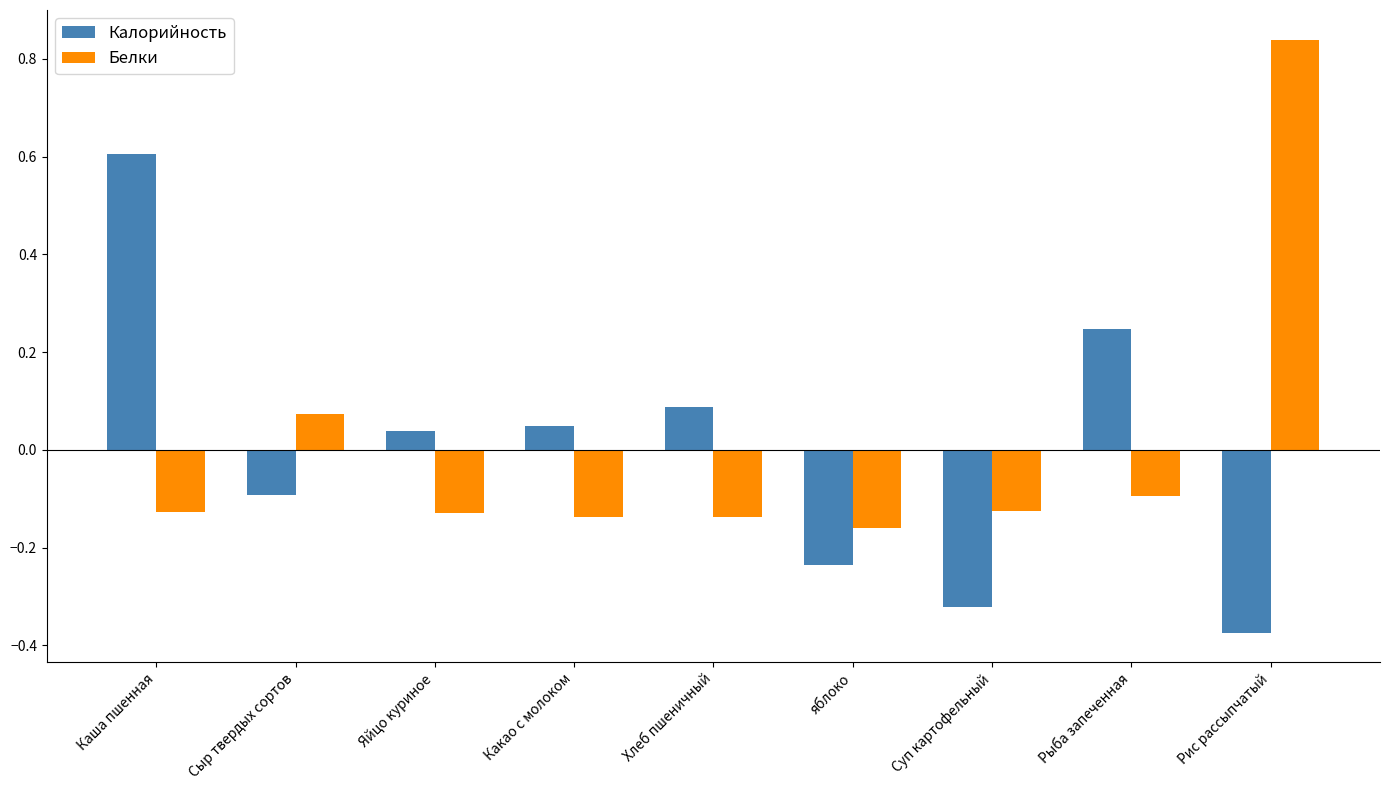

How many data points in Белки are less than 0?

7